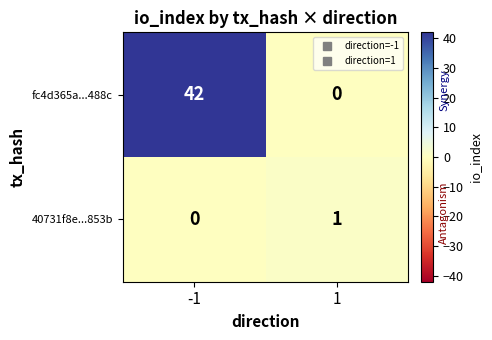

At how many categories does at least one series exceed 19?

1